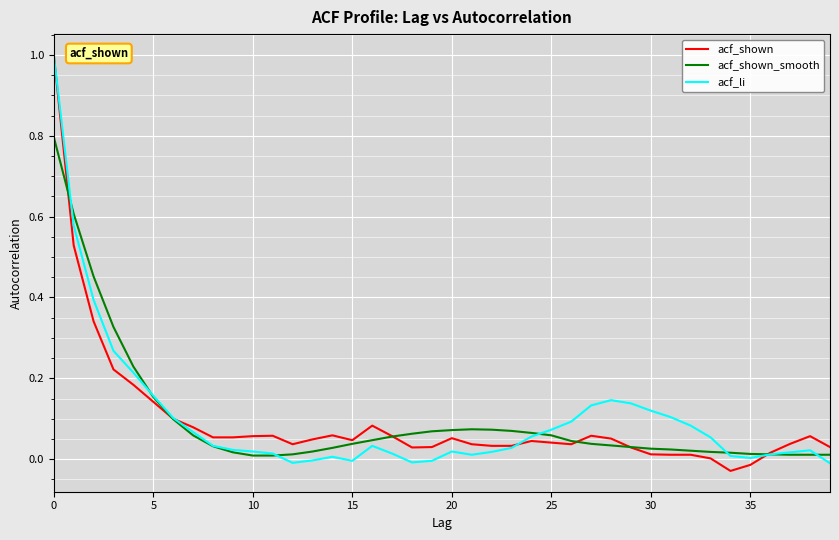

What is the greatest value displayed?

1.0